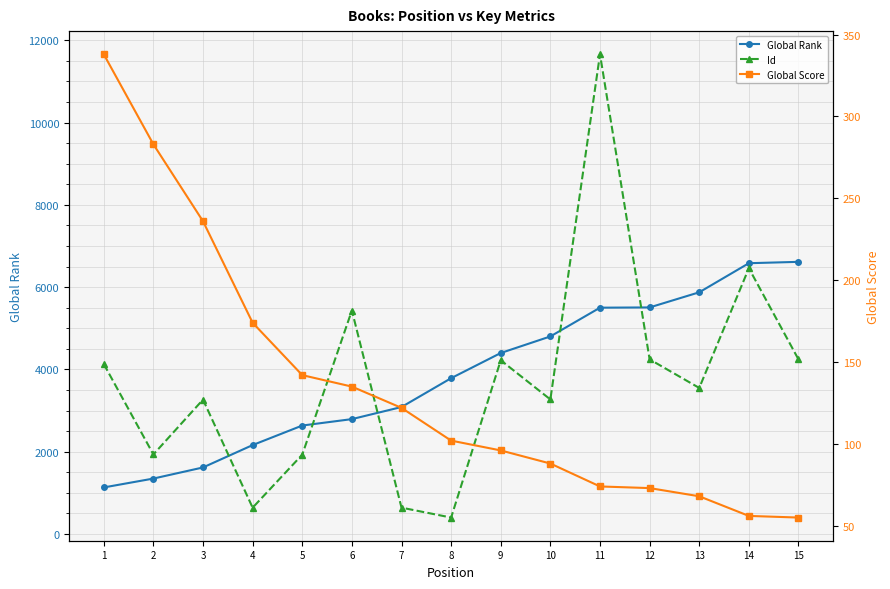

True or false: Global Score and Id intersect in this chart.

False